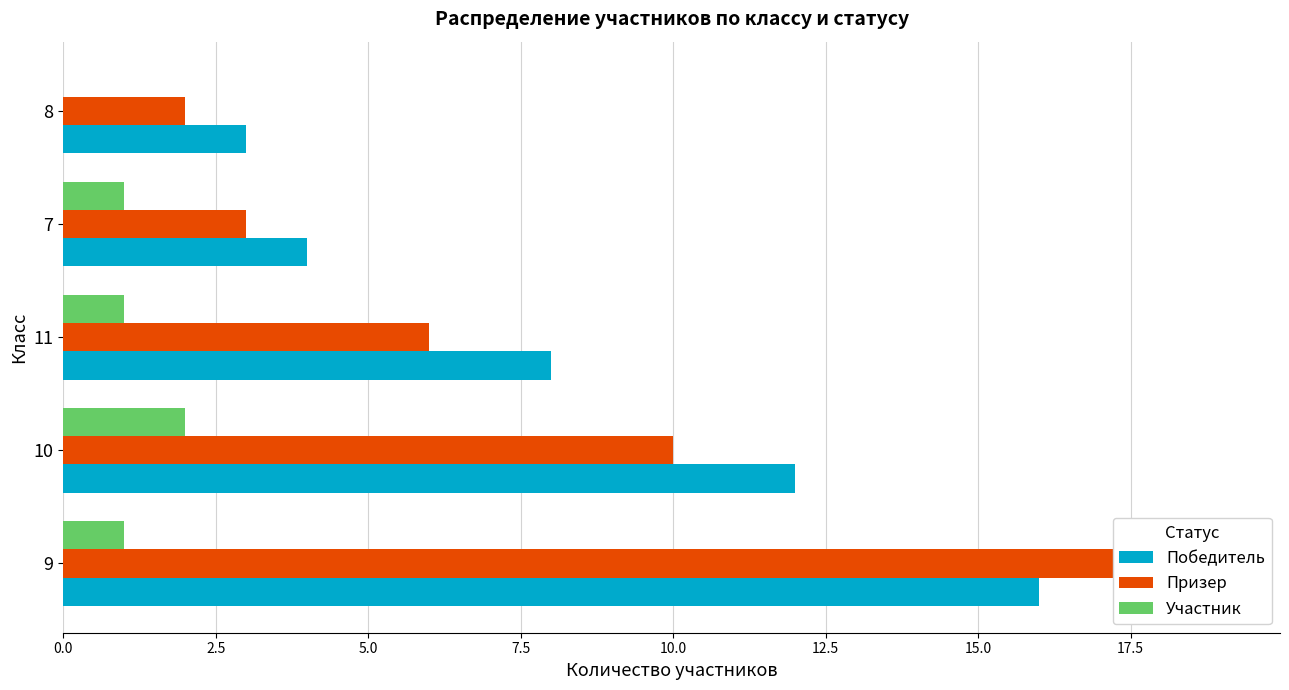

List the series in order of their peak value, highest first.

Призер, Победитель, Участник